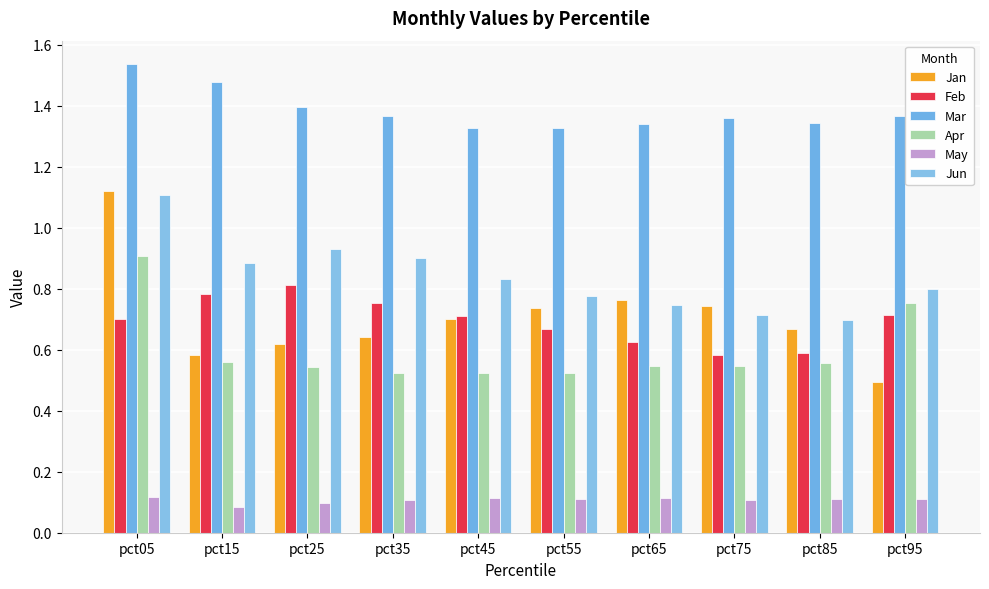

What is the minimum value shown in the chart?

0.1